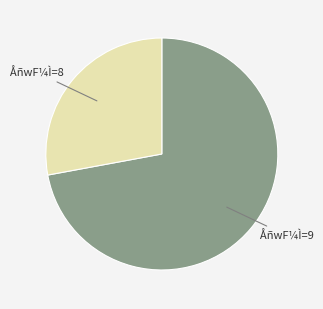

Approximately how many times larger is the value at ÅñwF¼Ì=9 compared to ÅñwF¼Ì=8?

2.6